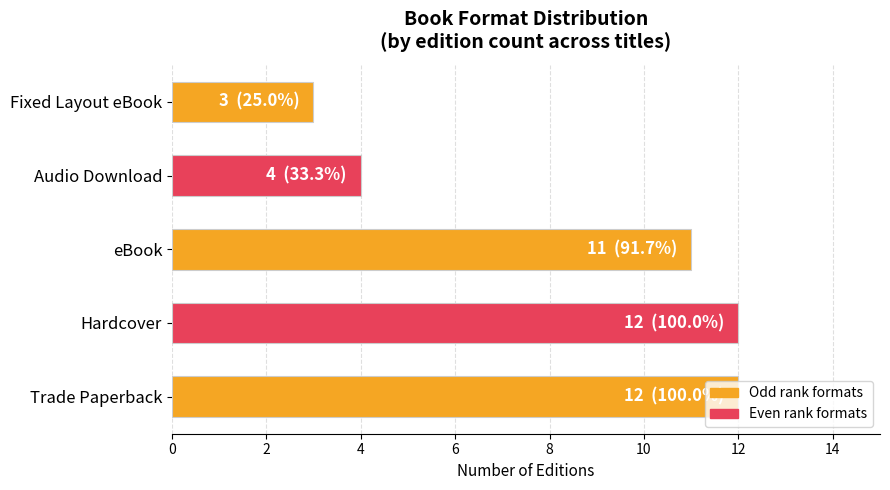

What is the sum of the values at Hardcover and eBook?

23